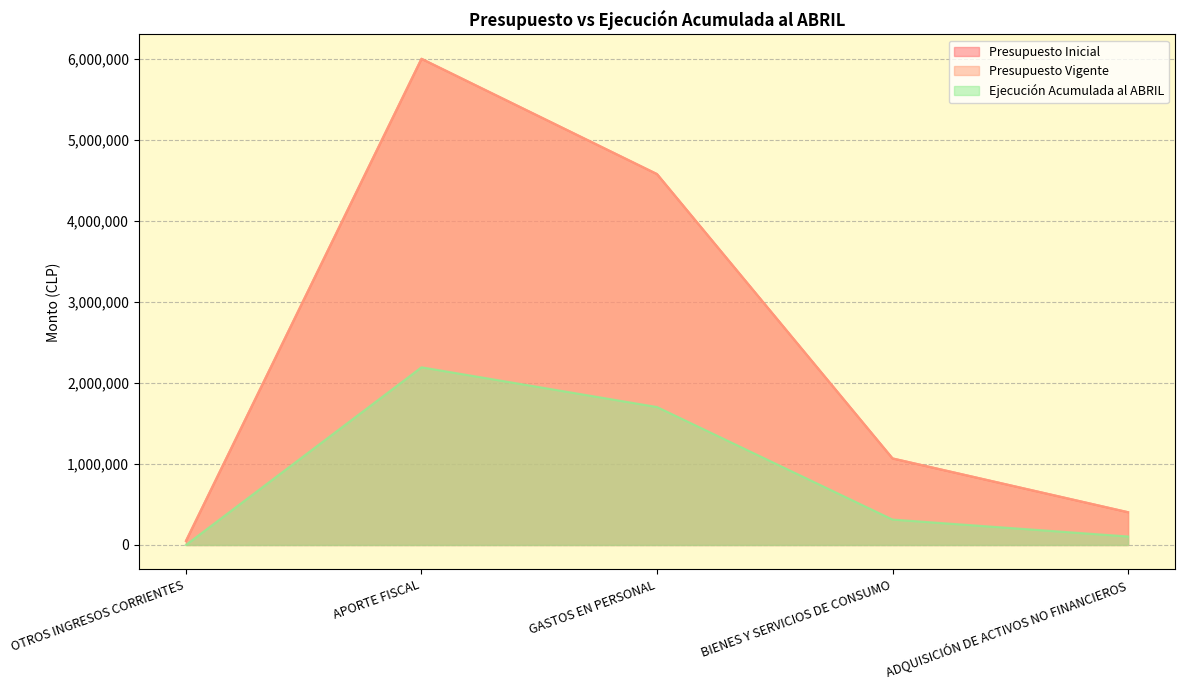

List the series in order of their peak value, lowest first.

Ejecución Acumulada al ABRIL, Presupuesto Inicial, Presupuesto Vigente